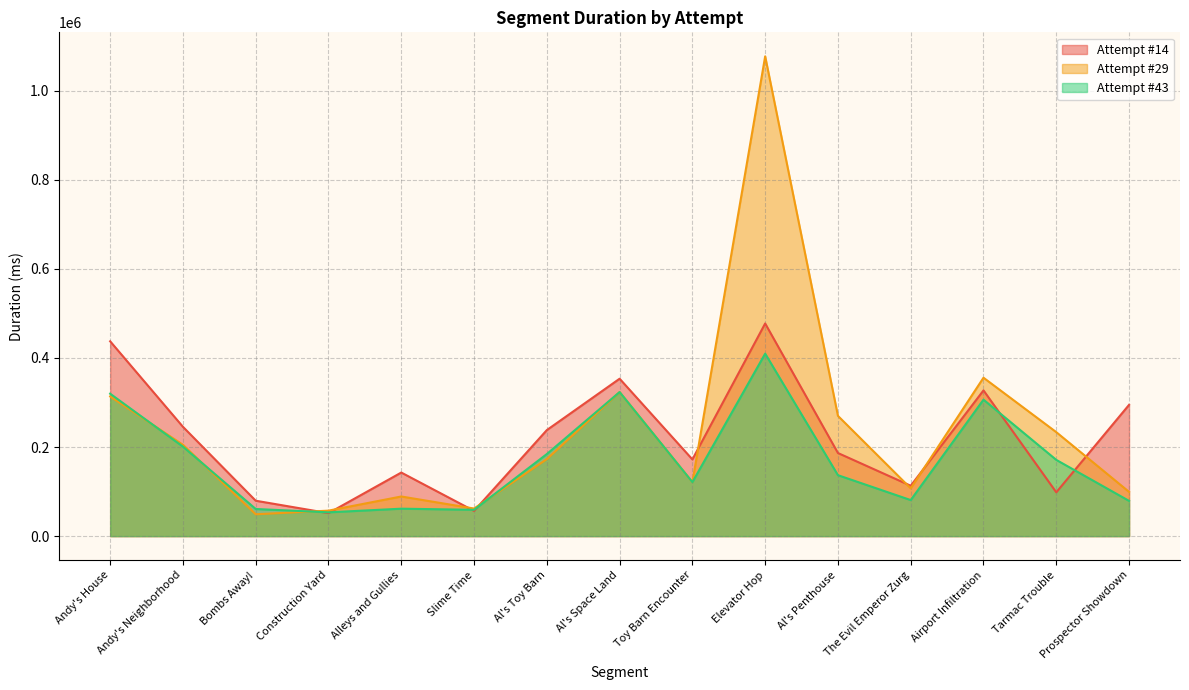

What are all the series names shown in the legend?

Attempt #14, Attempt #29, Attempt #43